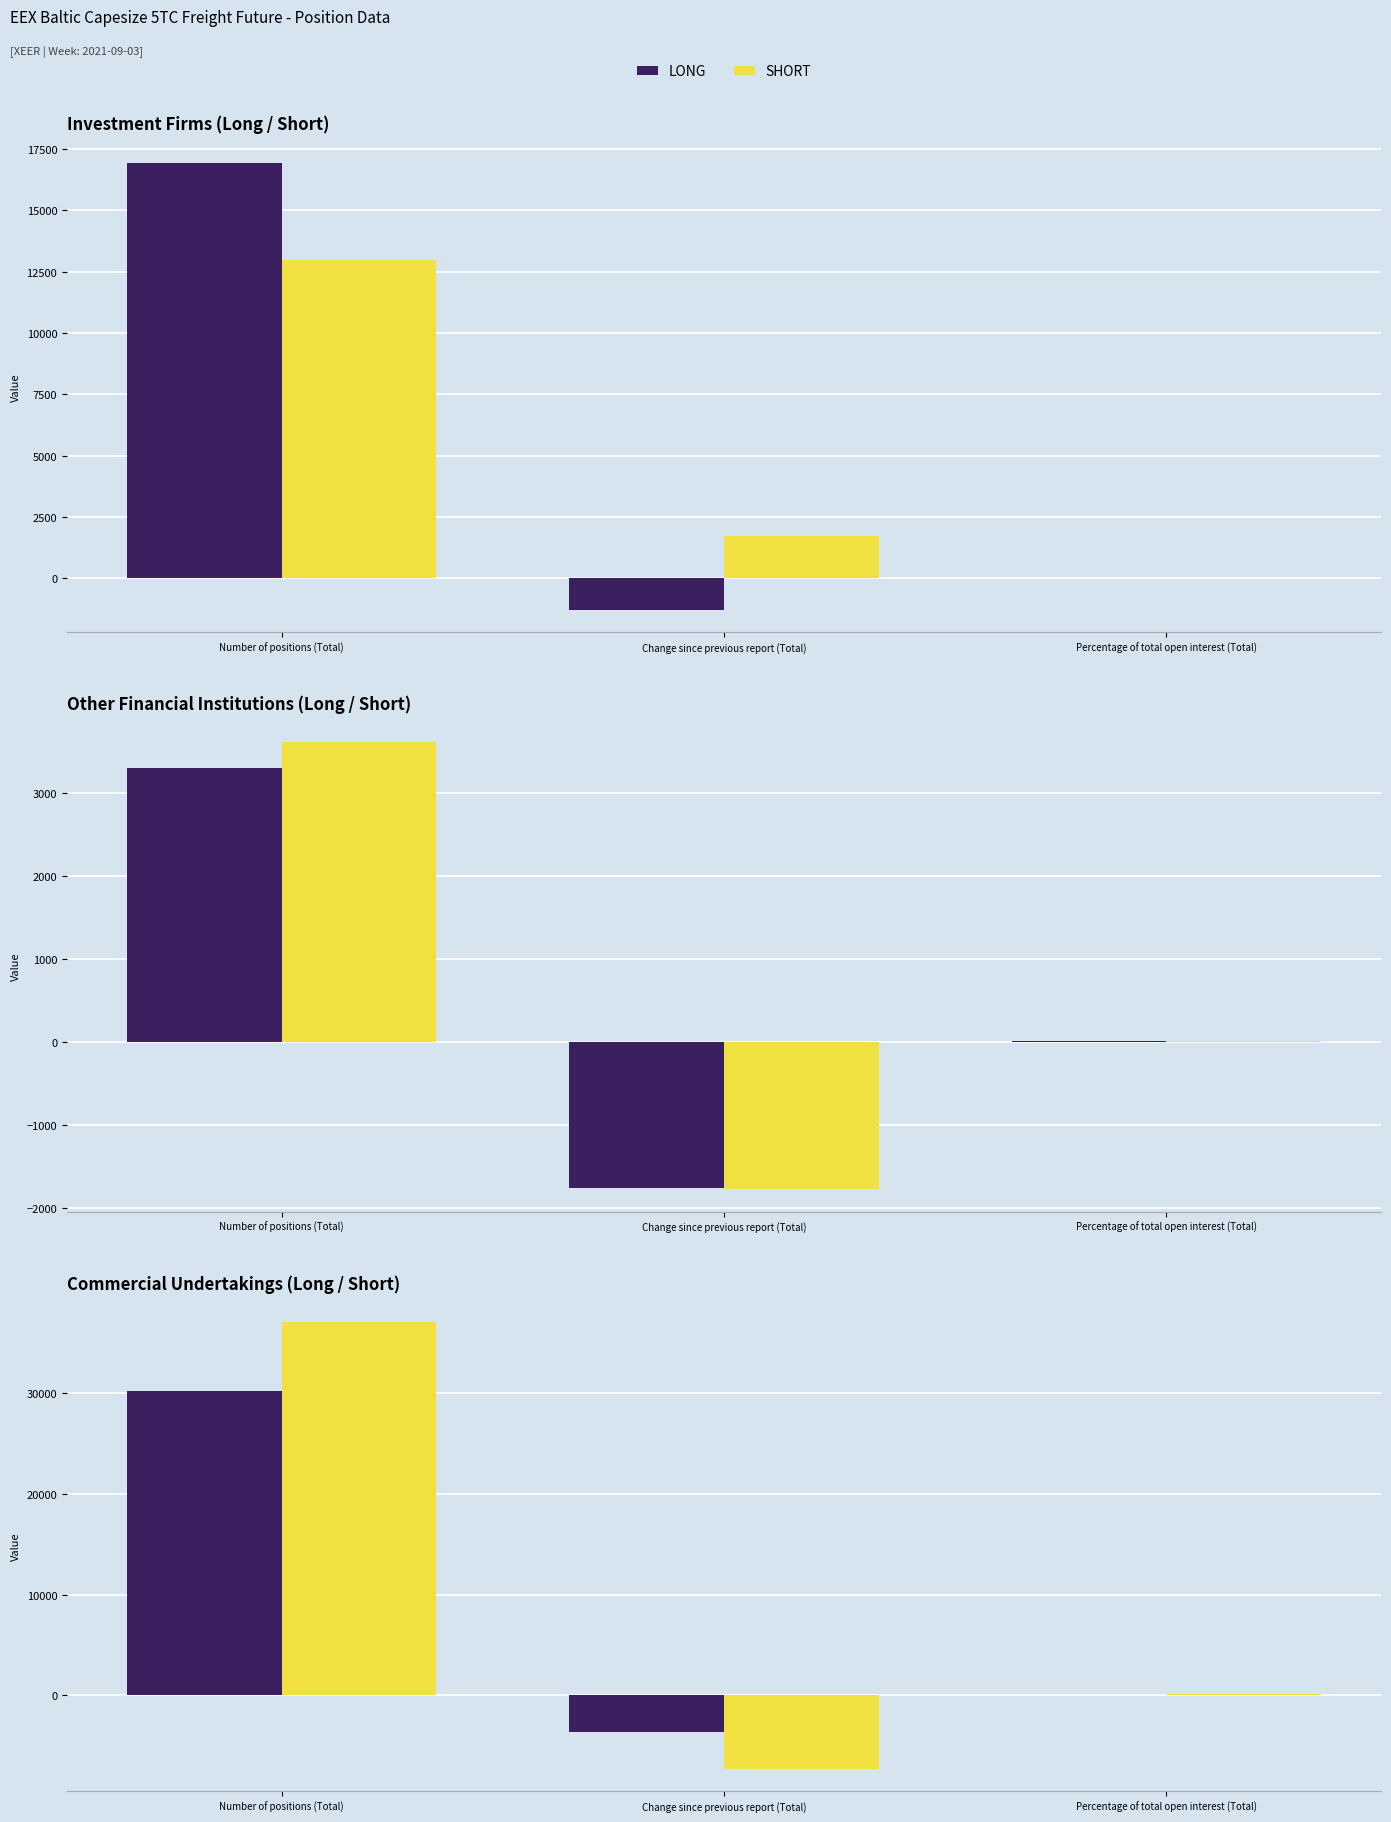

What is the value of the LONG bar at the 2nd from the left?

-3637.7